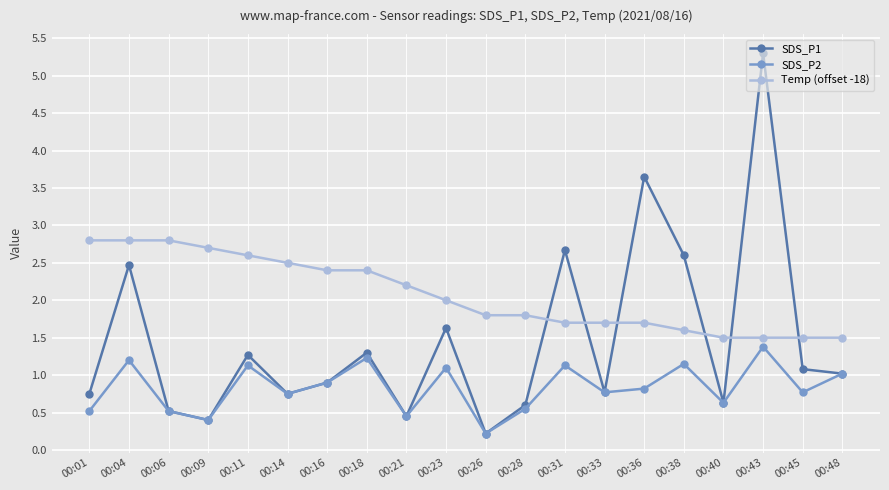

Is it true that SDS_P2 equals 1.2 at 00:33?

False